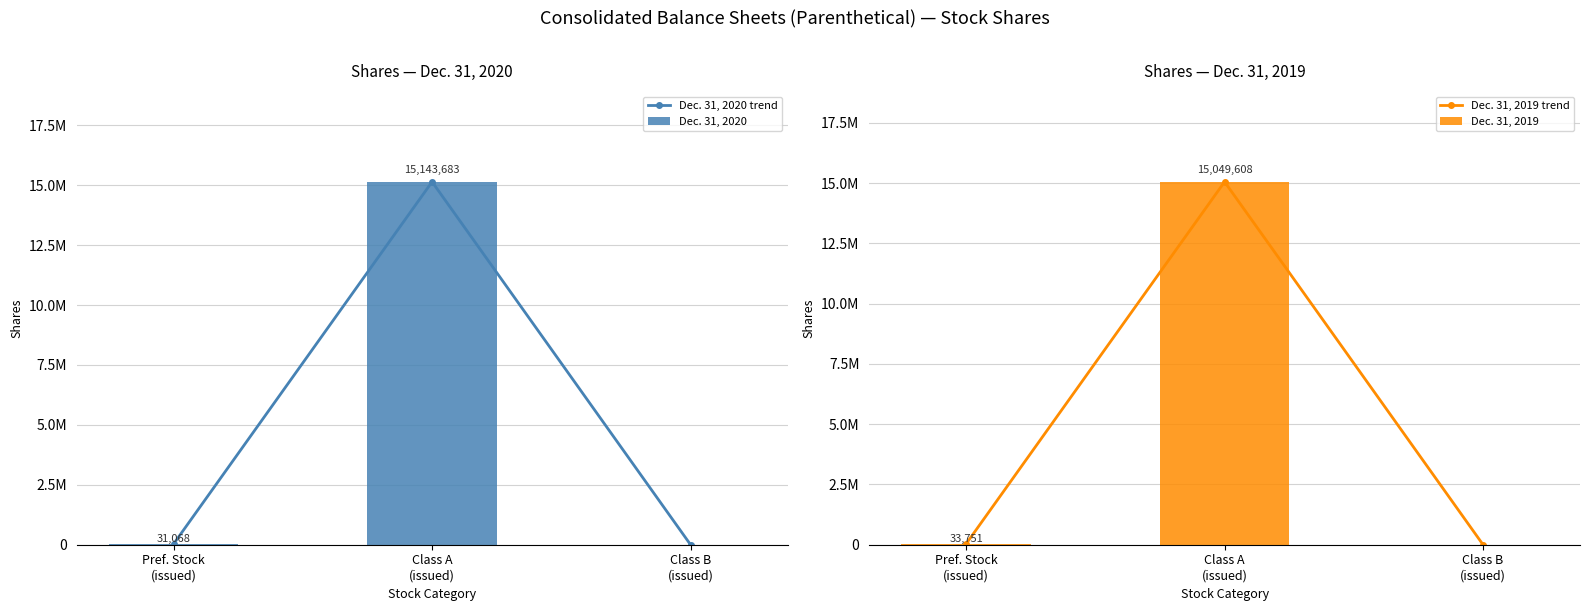

Reading left to right, transcribe all the data shown in this chart.

Dec. 31, 2020 trend: Pref. Stock
(issued)=31068	Class A
(issued)=15143683	Class B
(issued)=0
Dec. 31, 2020: Pref. Stock
(issued)=31068	Class A
(issued)=15143683	Class B
(issued)=0
Dec. 31, 2019 trend: Pref. Stock
(issued)=33751	Class A
(issued)=15049608	Class B
(issued)=0
Dec. 31, 2019: Pref. Stock
(issued)=33751	Class A
(issued)=15049608	Class B
(issued)=0